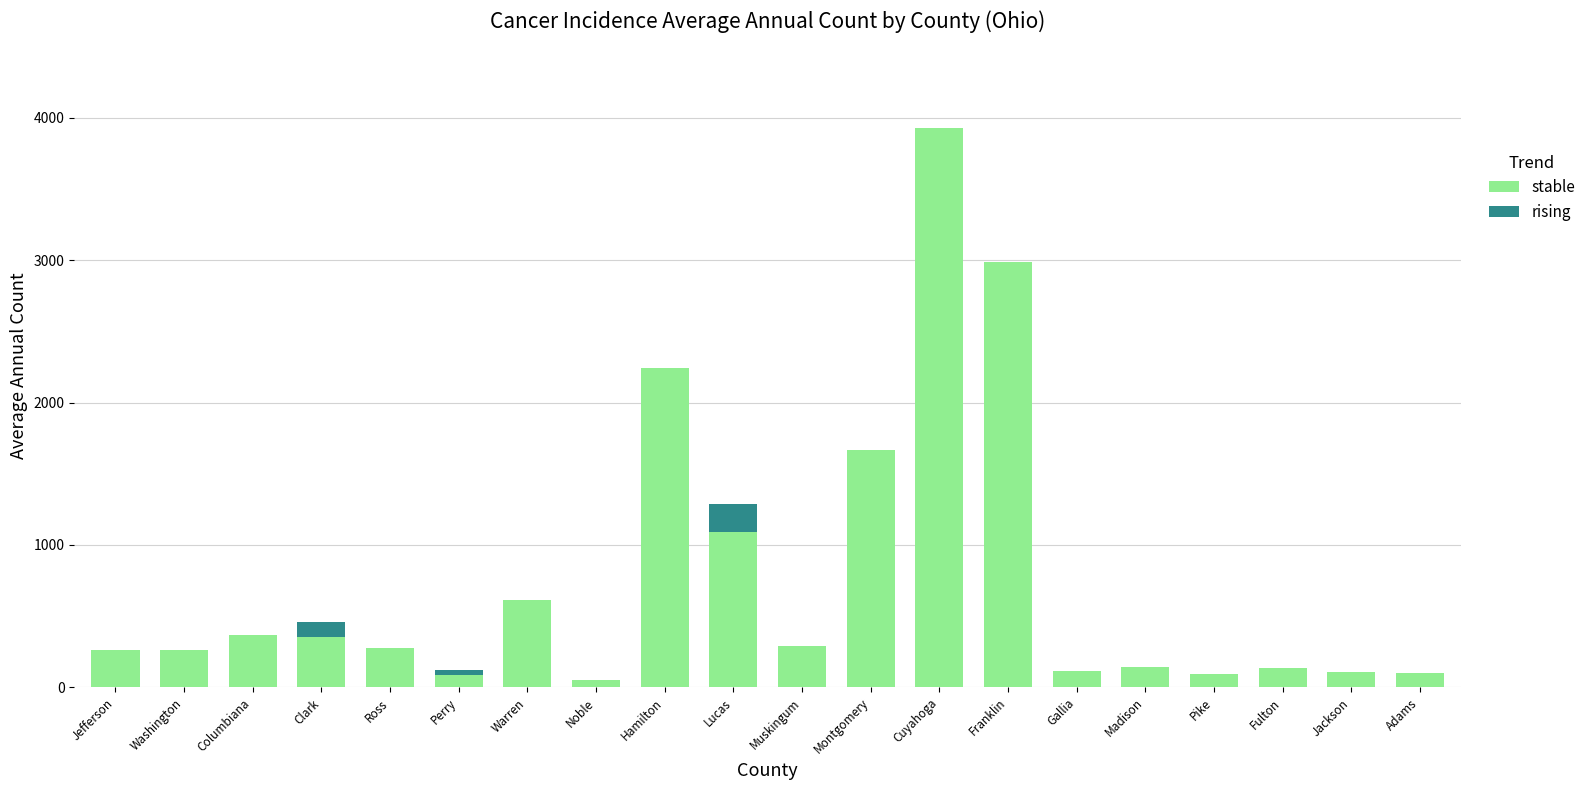

The value of stable at Clark is 356. True or false?

True